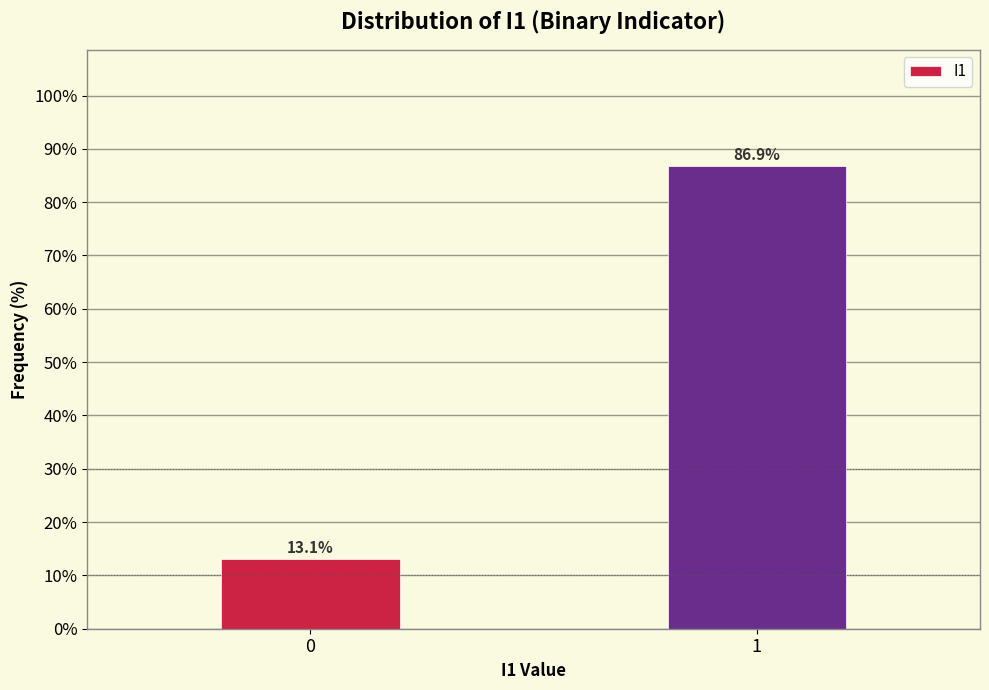

Reading left to right, transcribe all the data shown in this chart.

0=13.1	1=86.9